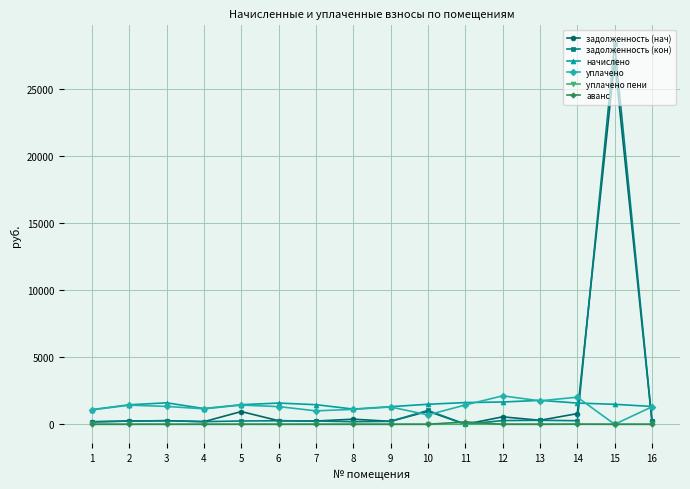

Is it true that уплачено equals 1302.4 at 16?

True